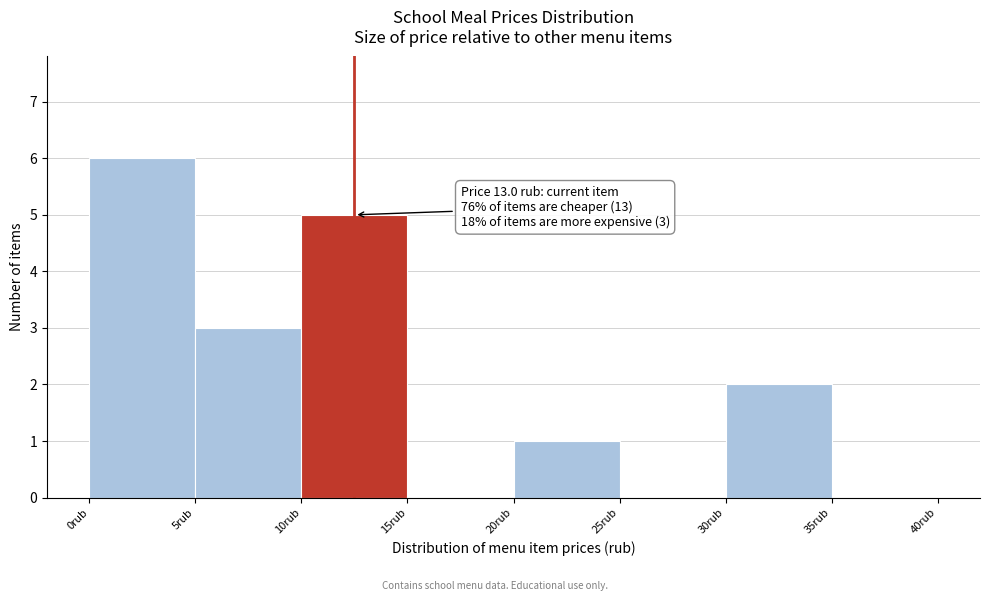

Over which range of the x-axis is the bar tallest?

0 to 5